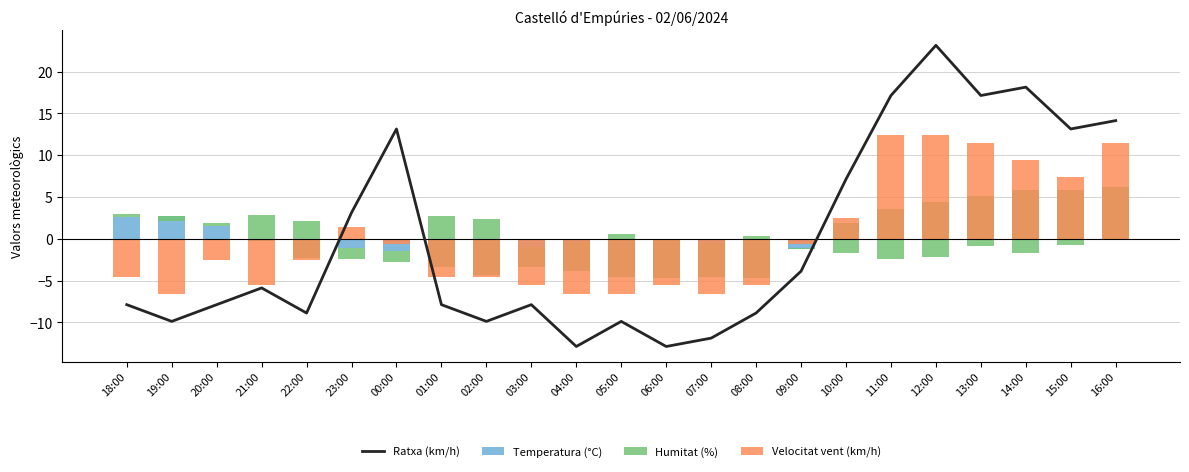

Which has a higher value, 20:00 or 15:00?

15:00